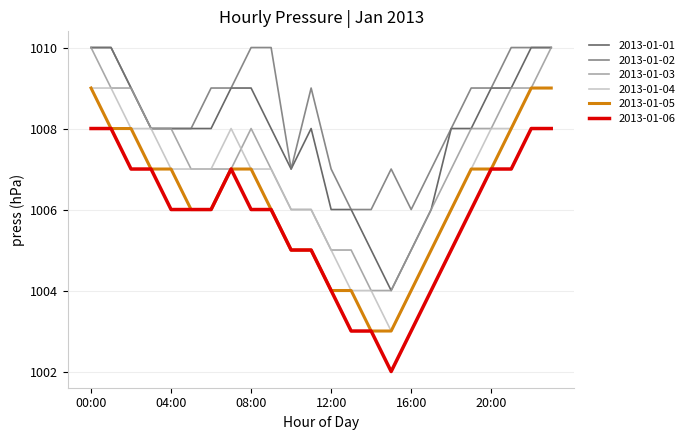

What is the greatest value displayed?

1010